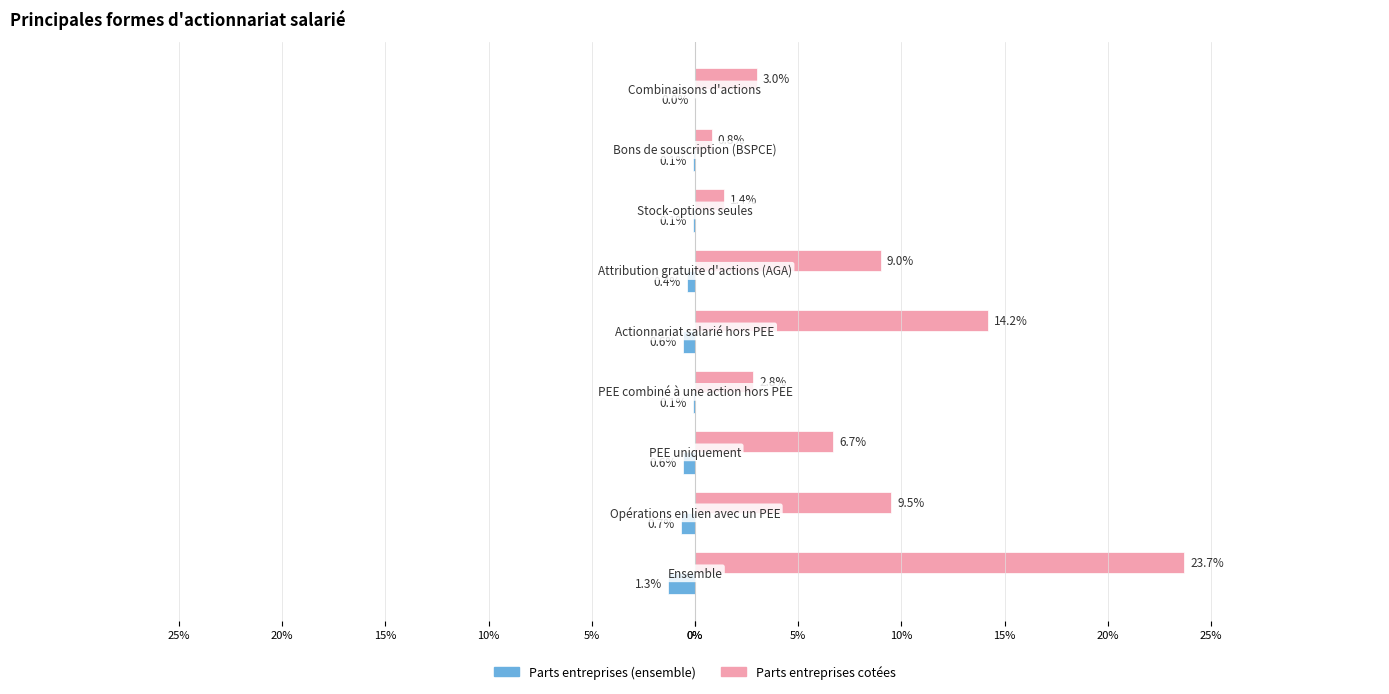

What are all the series names shown in the legend?

Parts entreprises (ensemble), Parts entreprises cotées